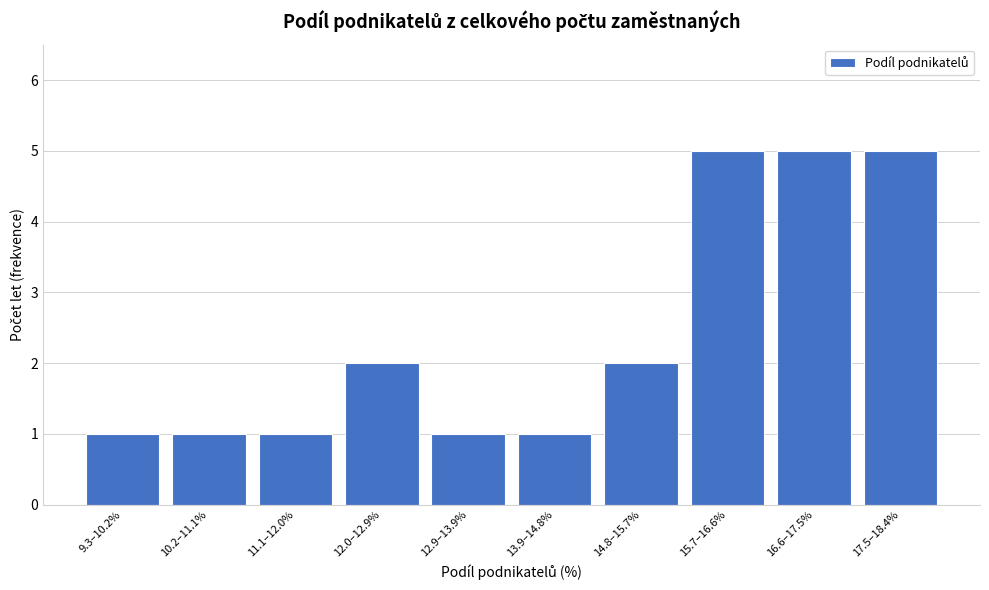

Reading left to right, extract all data points from this chart.

9.3–10.2%=1	10.2–11.1%=1	11.1–12.0%=1	12.0–12.9%=2	12.9–13.9%=1	13.9–14.8%=1	14.8–15.7%=2	15.7–16.6%=5	16.6–17.5%=5	17.5–18.4%=5